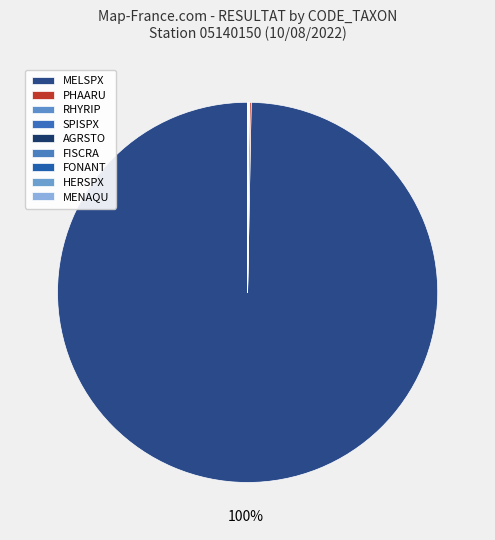

What is the largest slice in the pie chart?

MELSPX (F2)